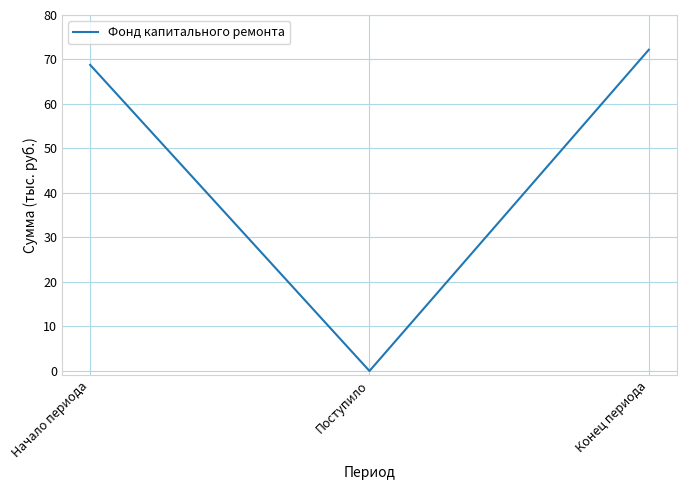

Is it true that the value at Начало периода is 27.1?

False